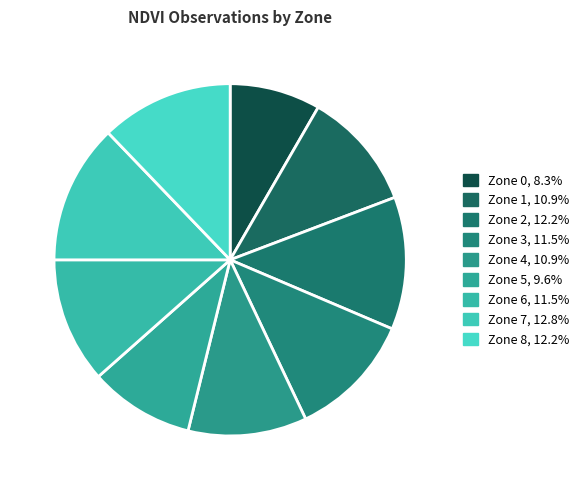

How many segments does this pie chart have?

9